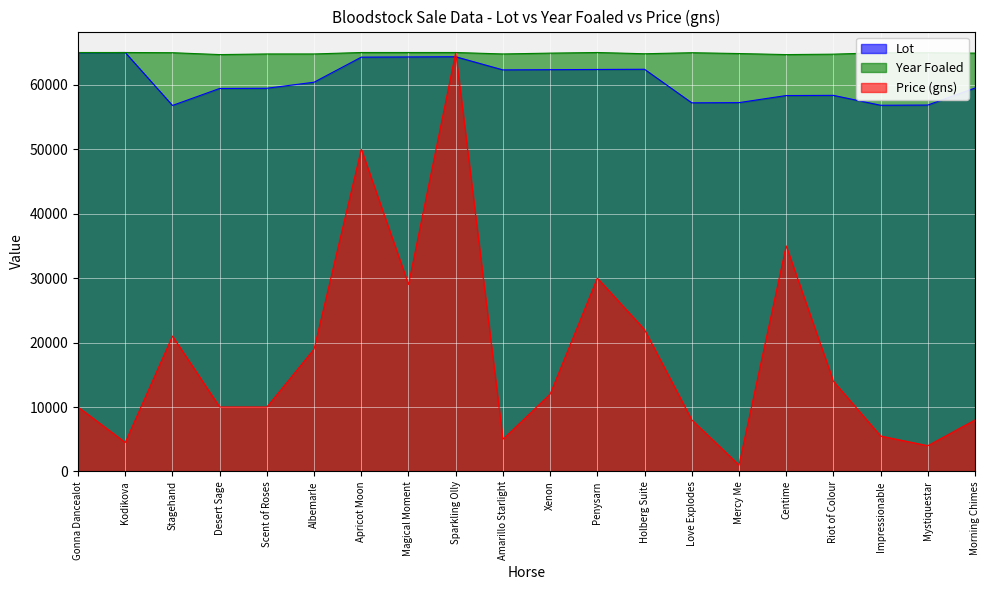

What are all the series names shown in the legend?

Lot, Year Foaled, Price (gns)